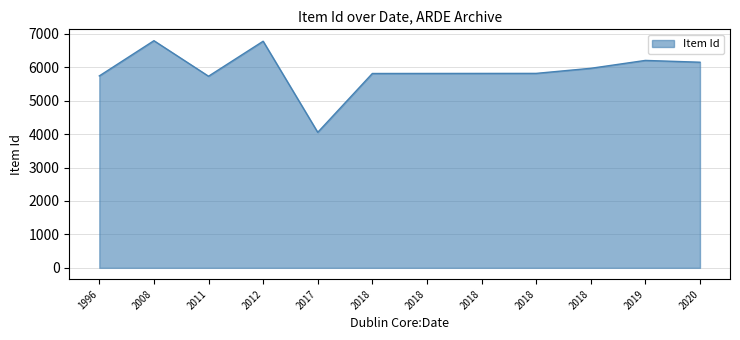

Rank the categories by value from highest to lowest.

2008, 2012, 2019, 2020, 2018, 2018, 2018, 2018, 2018, 1996, 2011, 2017